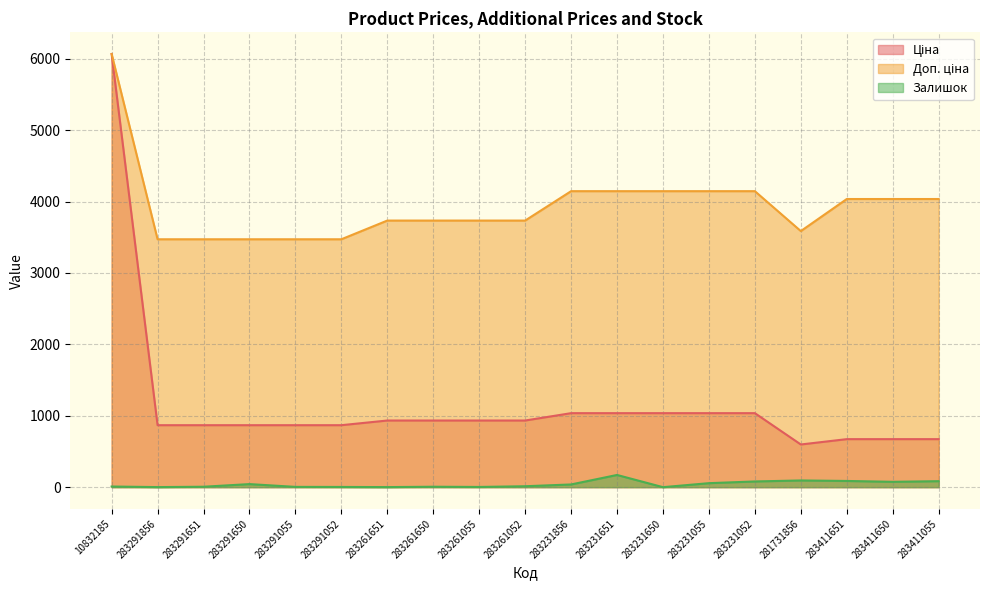

How many categories are shown in the chart?

19